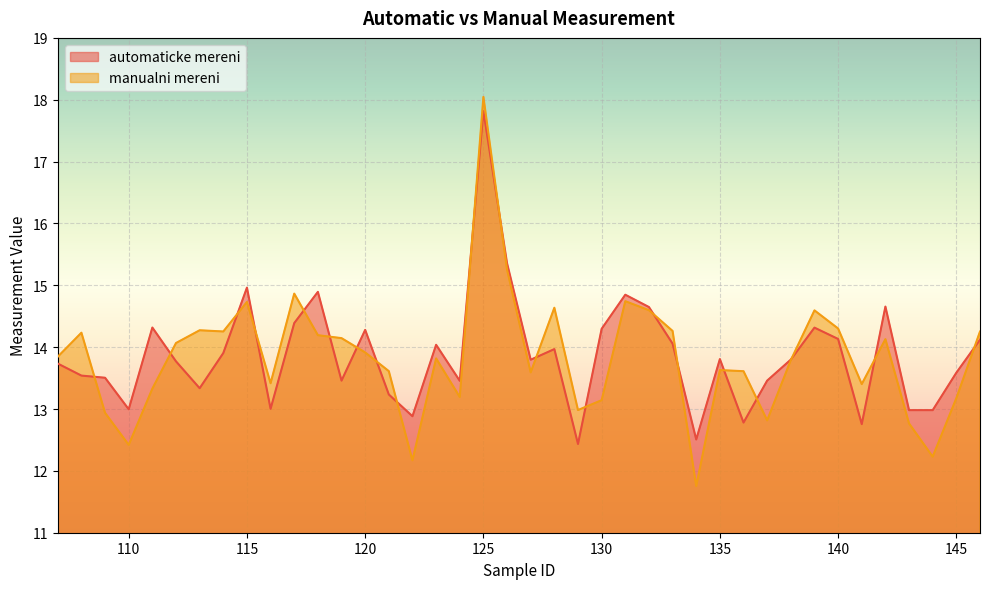

How many intersections are there between manualni mereni and automaticke mereni?

20